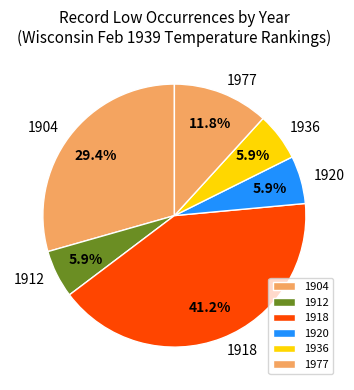

To the nearest percent, what portion does 1912 represent?

6%